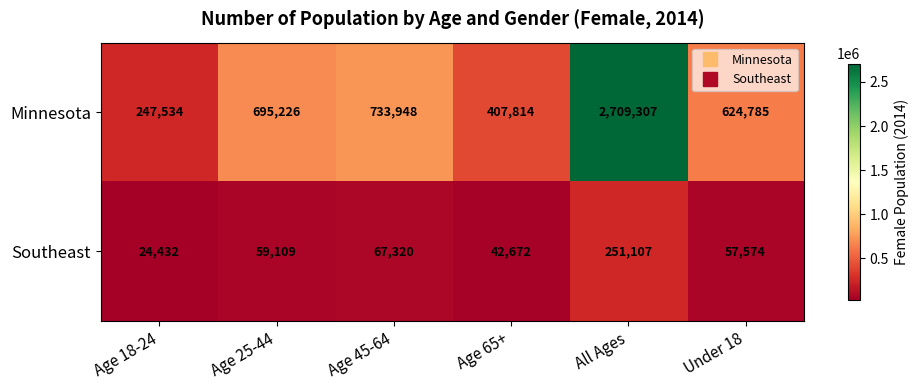

Which series has the largest total across all categories?

Minnesota